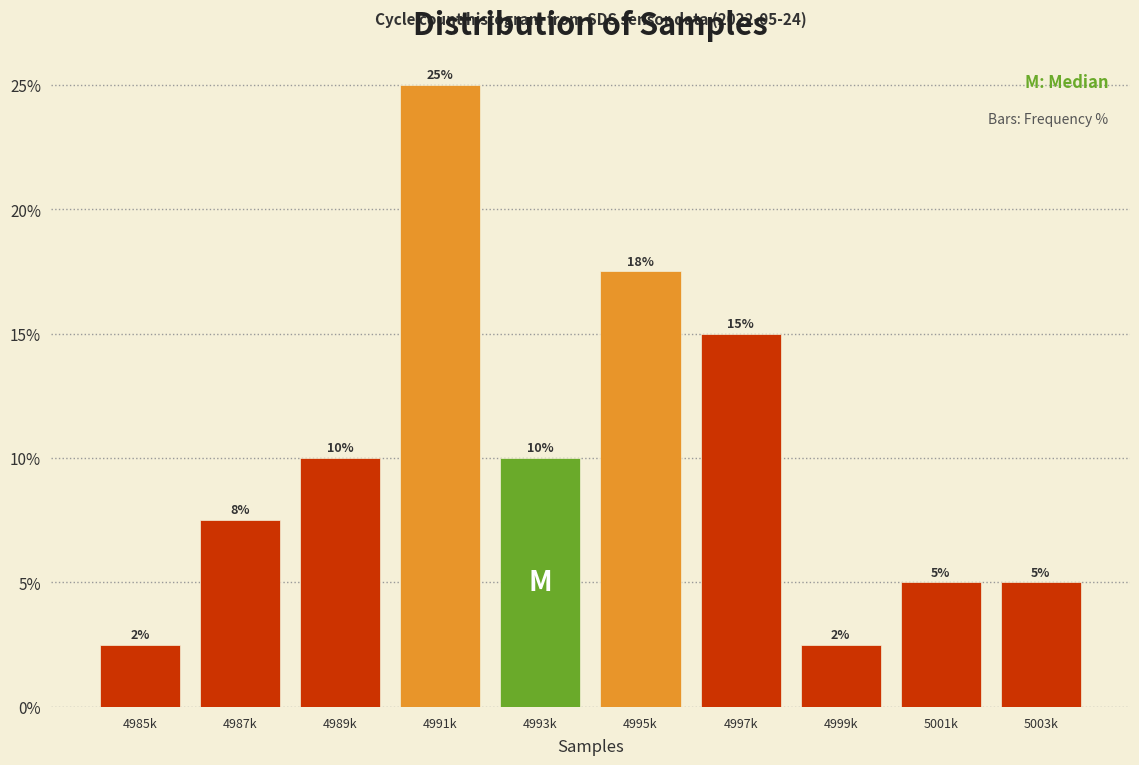

What is the average value?

10.0